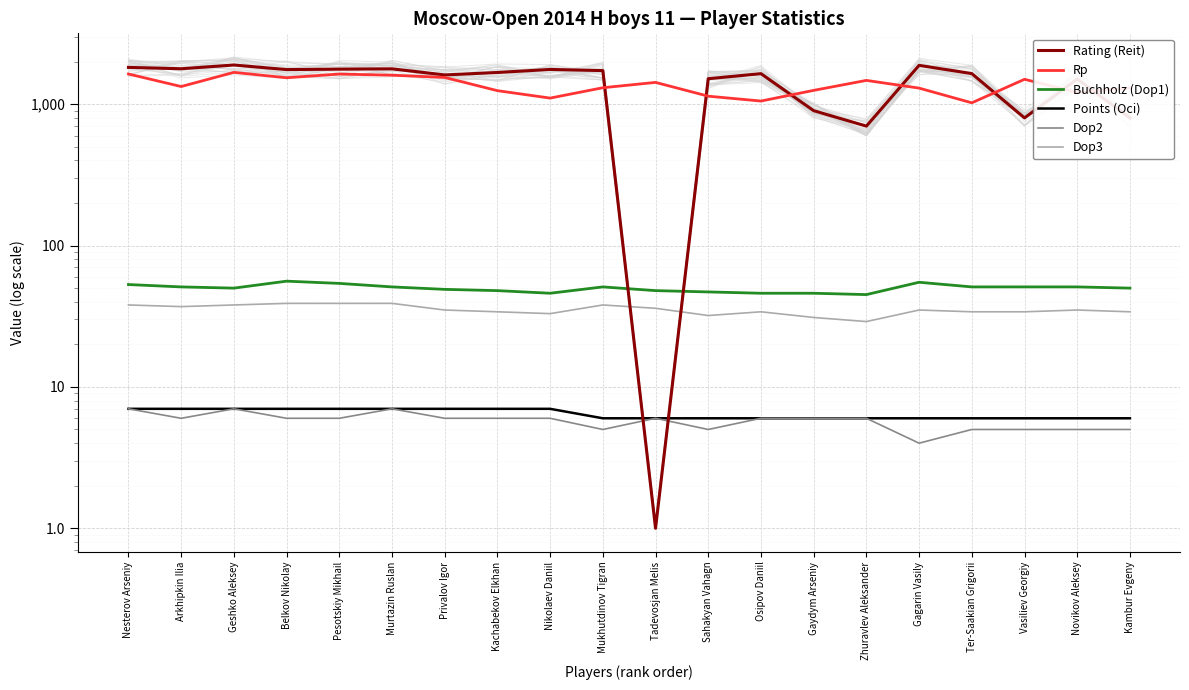

How many data points in Buchholz (Dop1) are above 51?

4